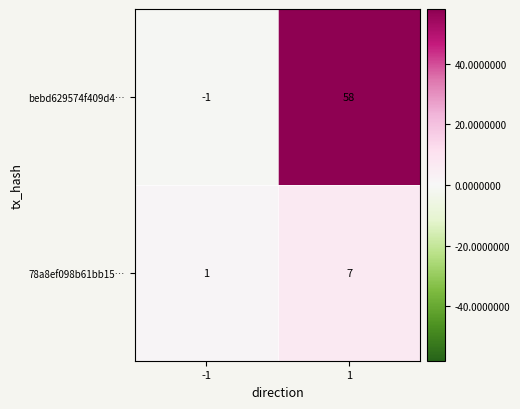

Between -1 and 1, which series saw the biggest shift?

bebd629574f409d4…